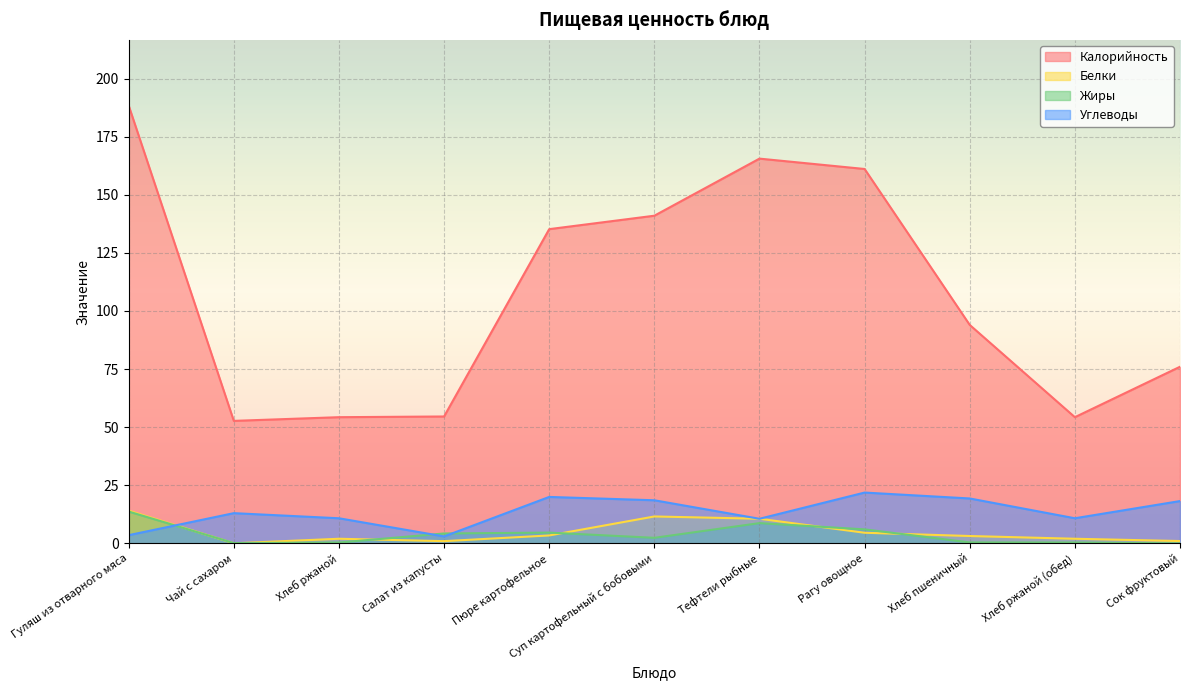

True or false: Жиры has more than 1 interior local peaks.

True